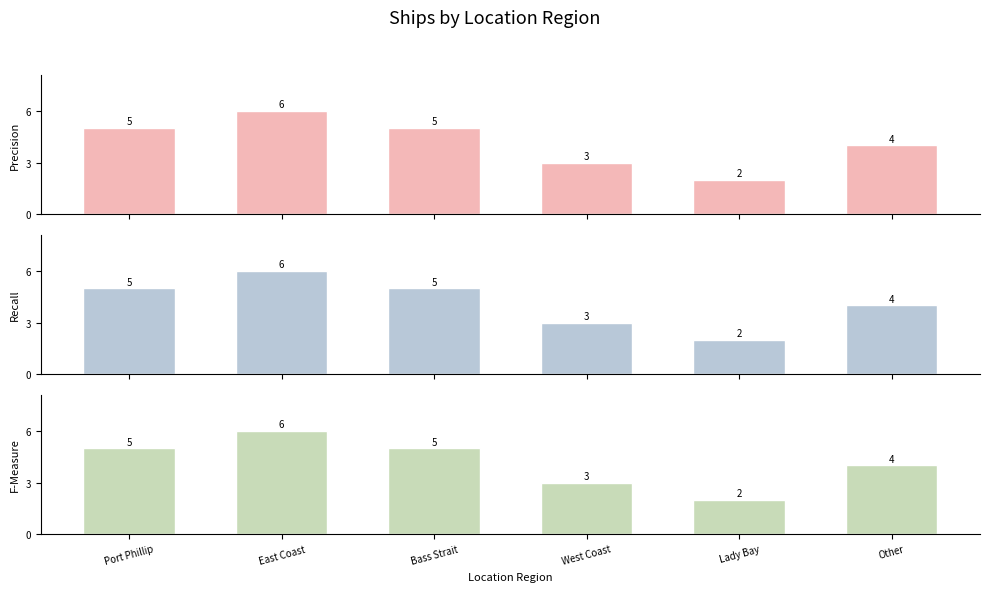

Reading left to right, list all the values displayed in this chart.

Precision: Port Phillip=5	East Coast=6	Bass Strait=5	West Coast=3	Lady Bay=2	Other=4
Recall: Port Phillip=5	East Coast=6	Bass Strait=5	West Coast=3	Lady Bay=2	Other=4
F-Measure: Port Phillip=5	East Coast=6	Bass Strait=5	West Coast=3	Lady Bay=2	Other=4